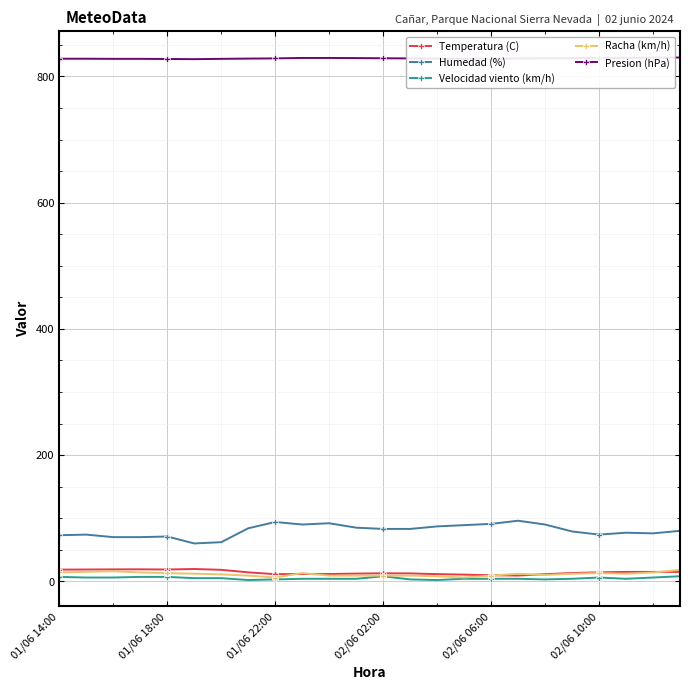

At how many categories does at least one series exceed 756?

24